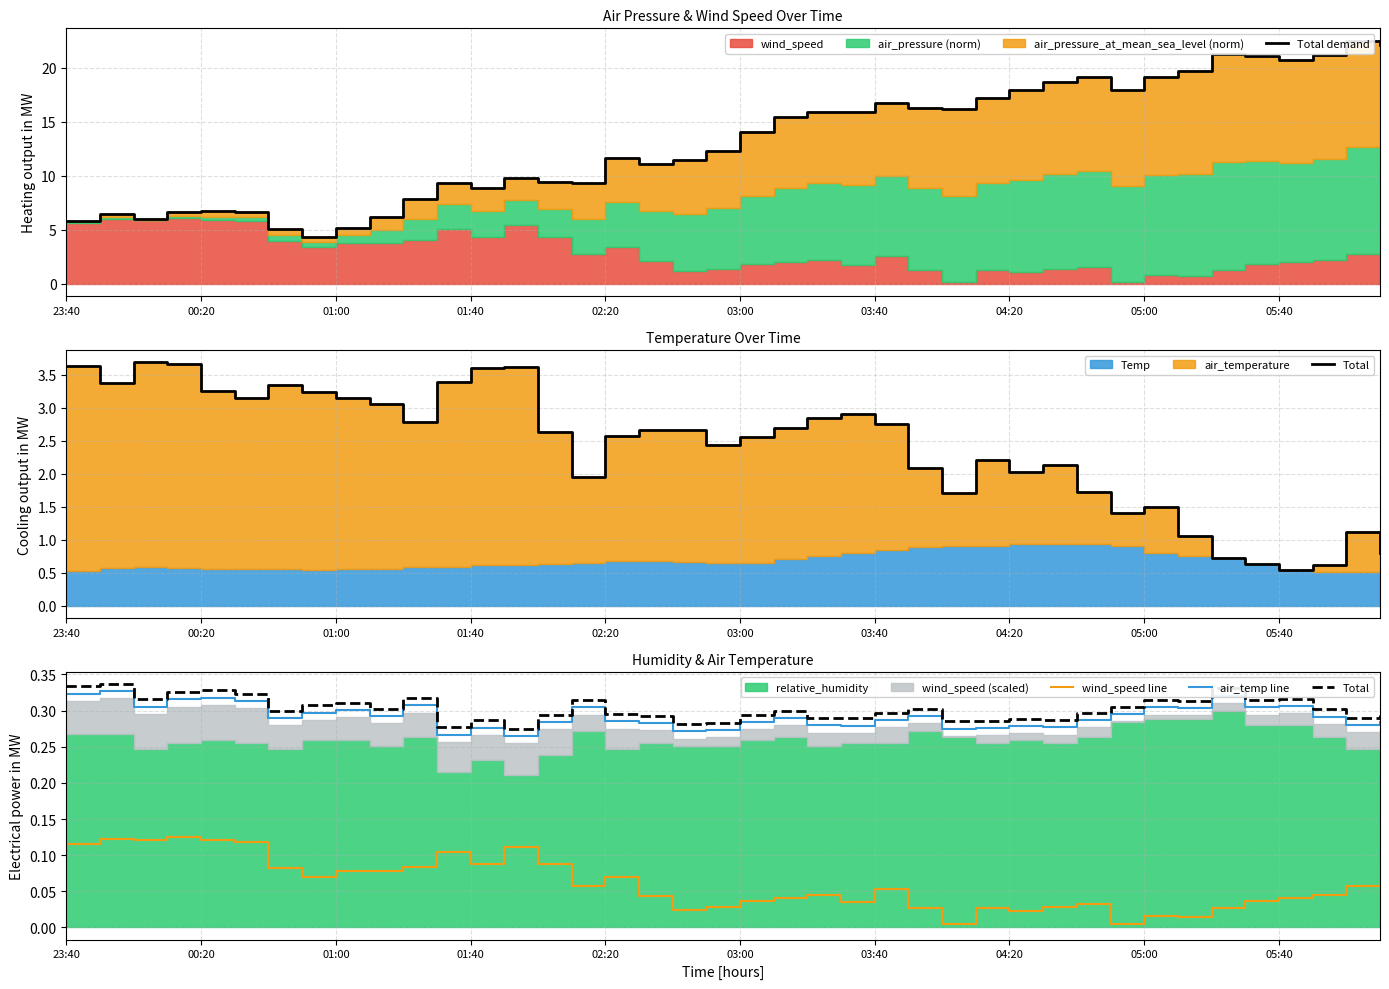

What is the sum of all Total demand values?

528.9